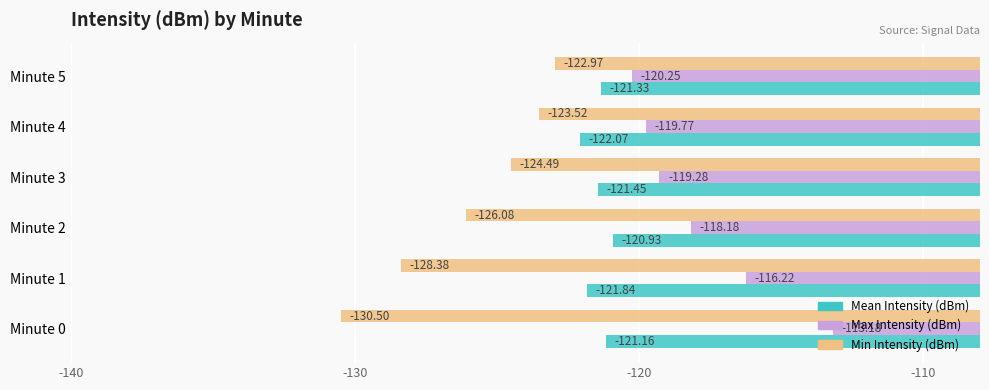

What is the sum of all Max Intensity (dBm) values?

-706.9